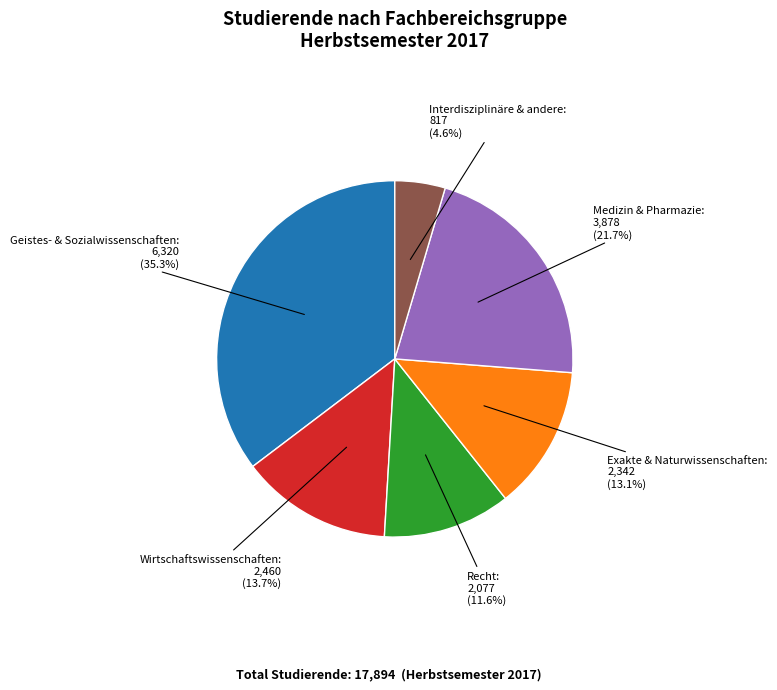

Is there any slice that represents more than half of the pie?

No